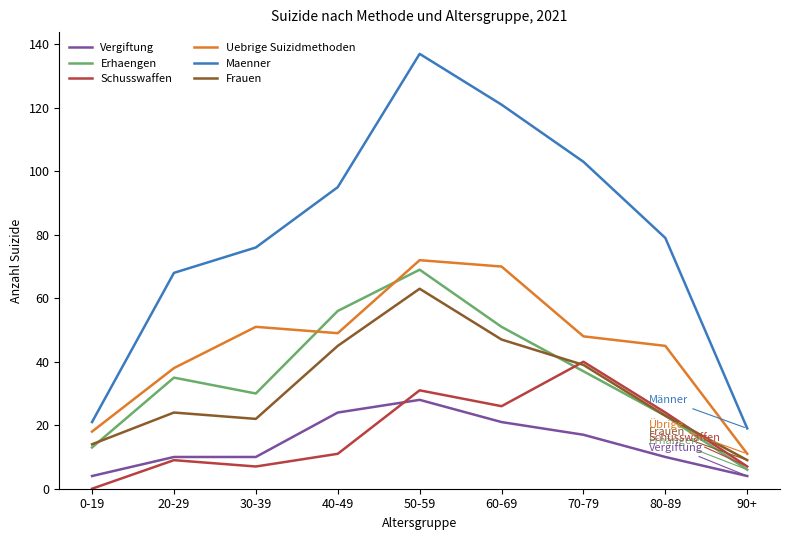

After their last crossing, which series has the higher values: Schusswaffen or Frauen?

Frauen